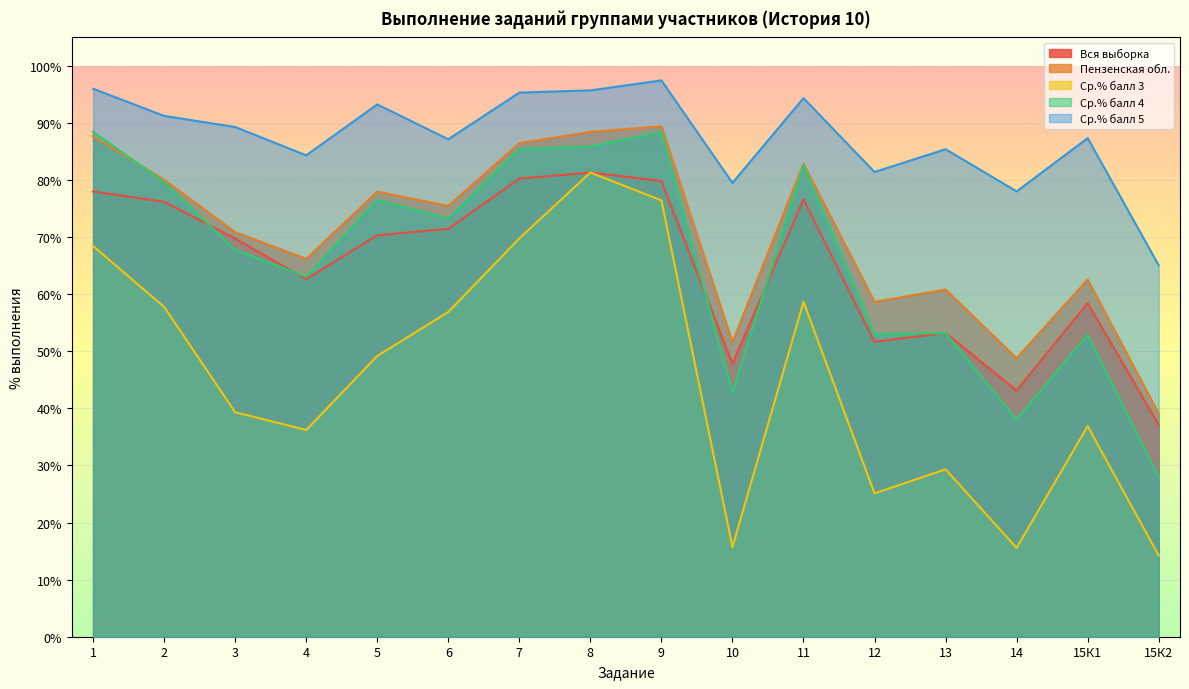

What is the average value of the Ср.% балл 3 series?

45.7